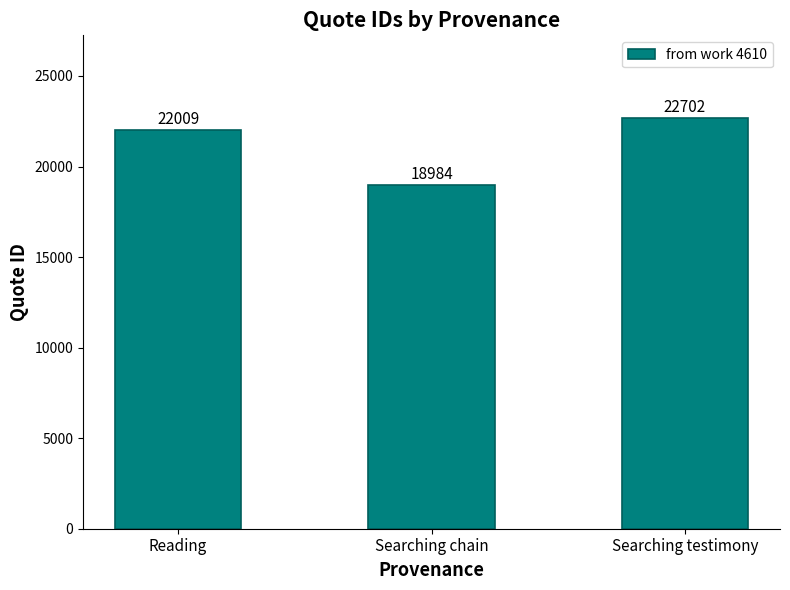

What is the maximum value shown in the chart?

22702